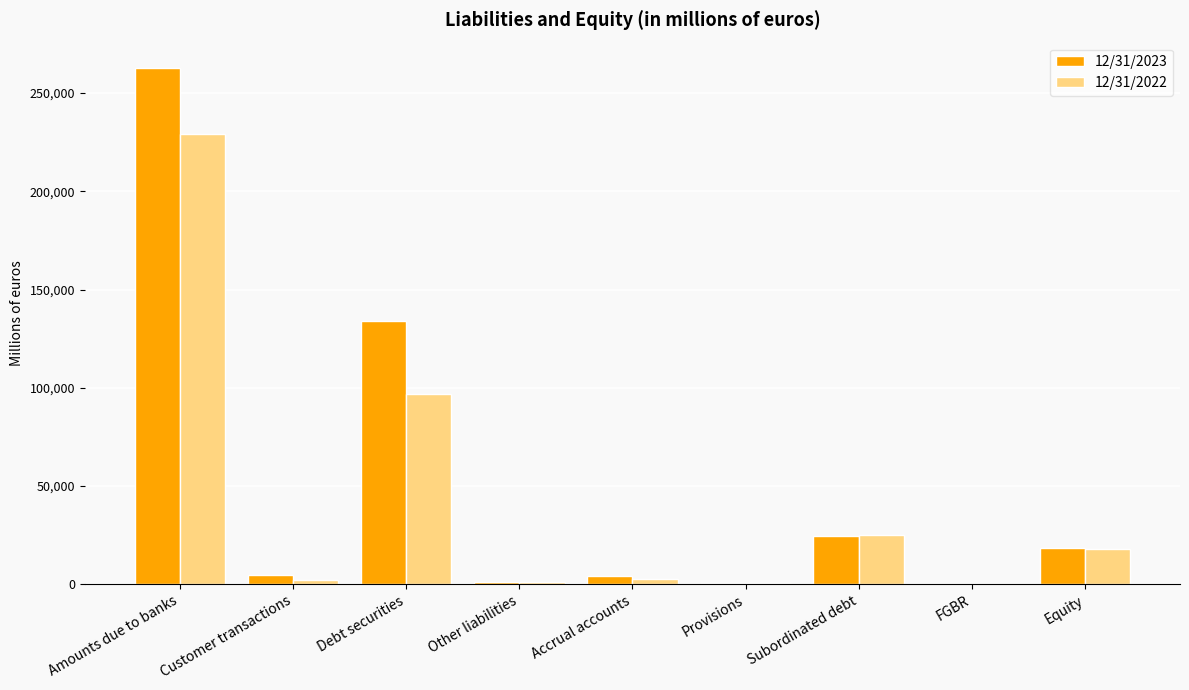

At which category is the sum across all series the highest?

Amounts due to banks